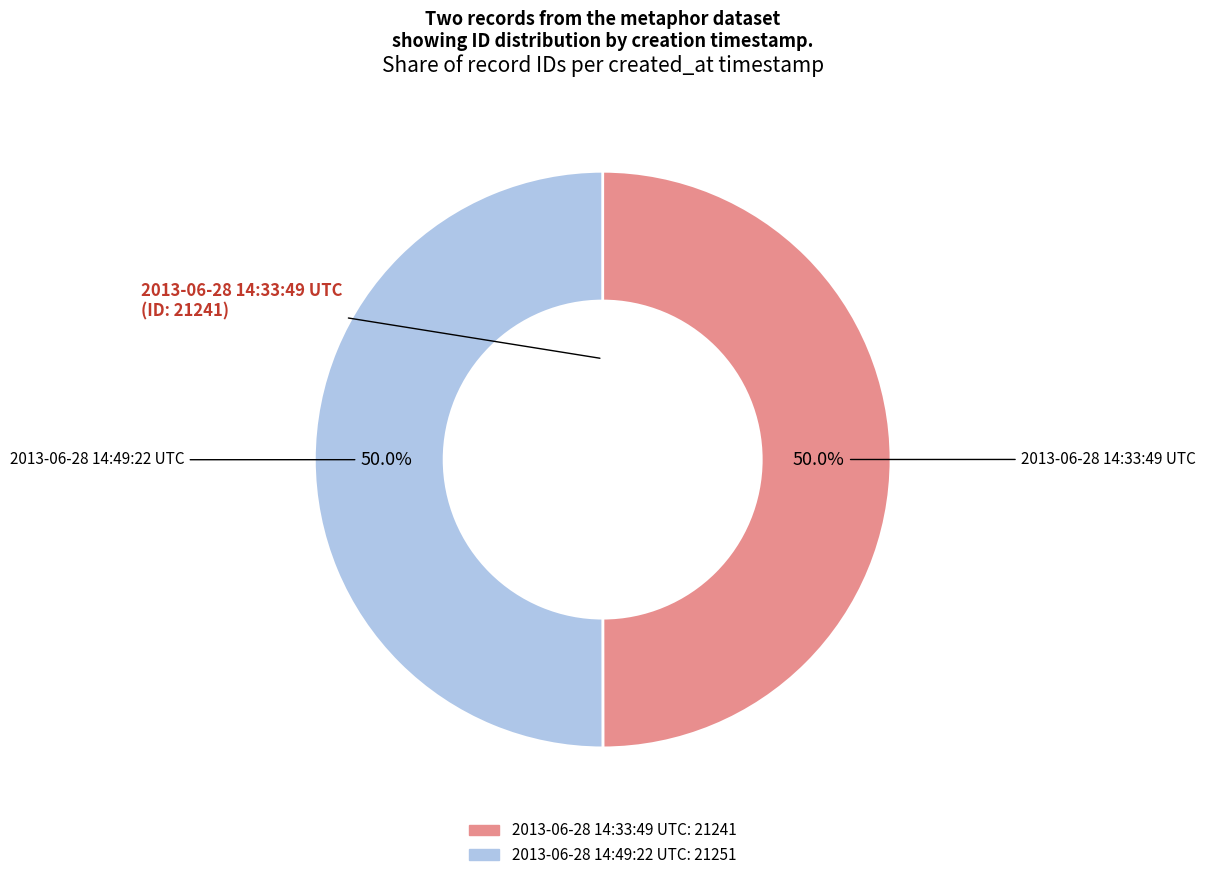

To the nearest percent, what percentage of the pie is 2013-06-28 14:49:22 UTC?

50%